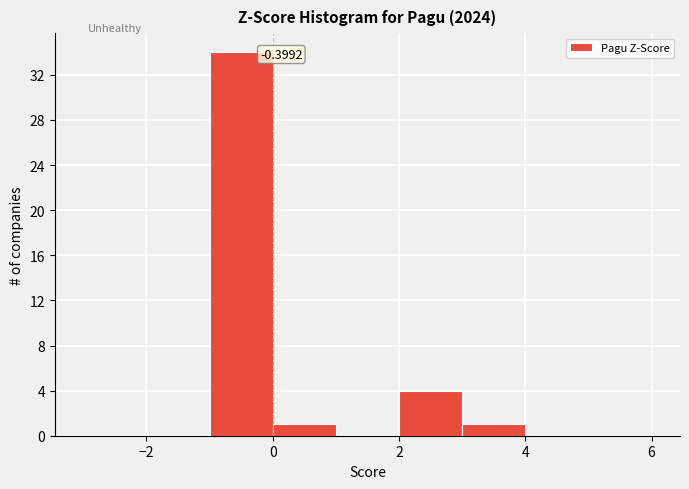

Which range on the x-axis has the tallest bar?

-1 to 0